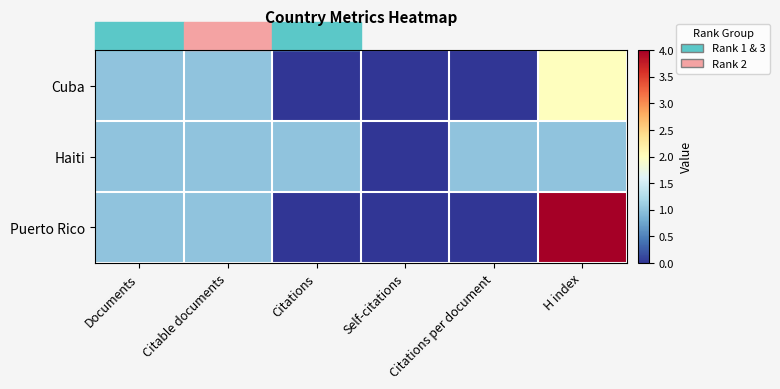

Rank the series by their maximum value, from lowest to highest.

Haiti, Cuba, Puerto Rico